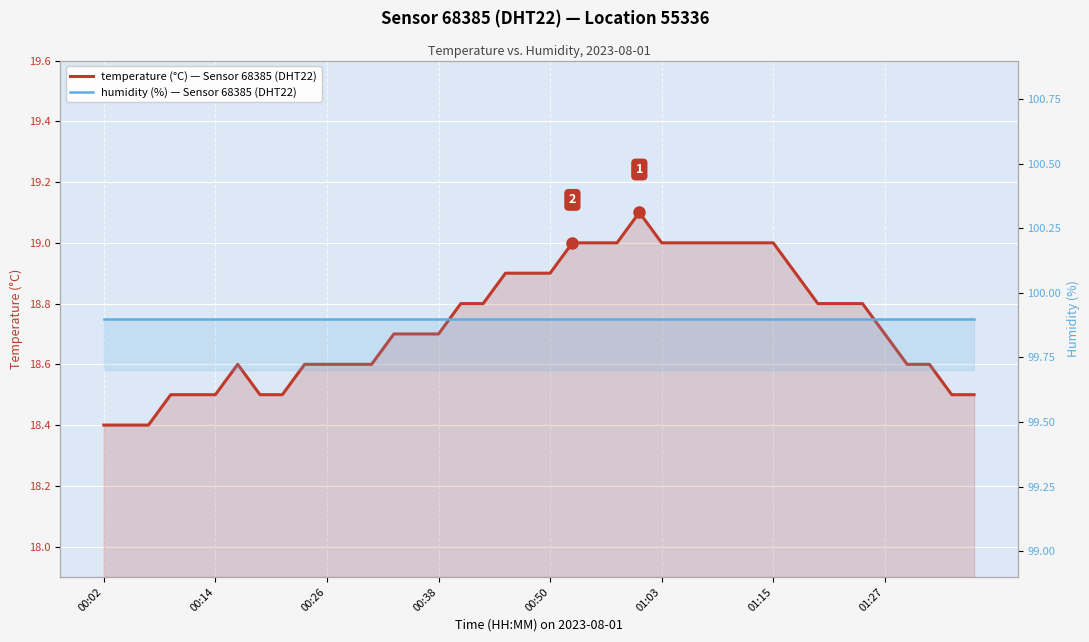

Which series has the widest spread of values?

temperature (°C), Sensor 68385 DHT22